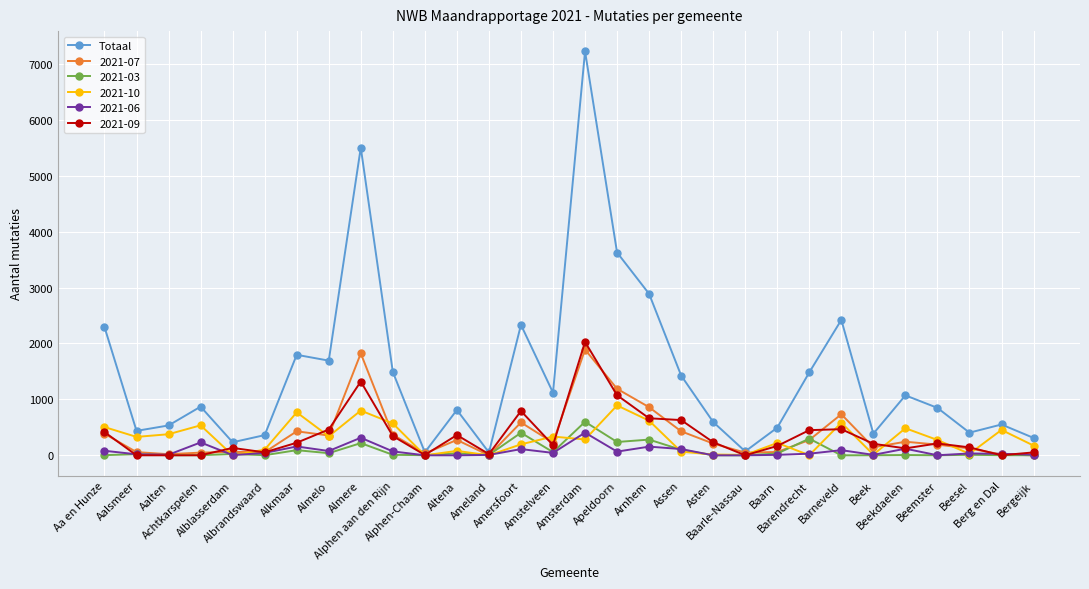

What is the highest value of the Totaal series?

7224